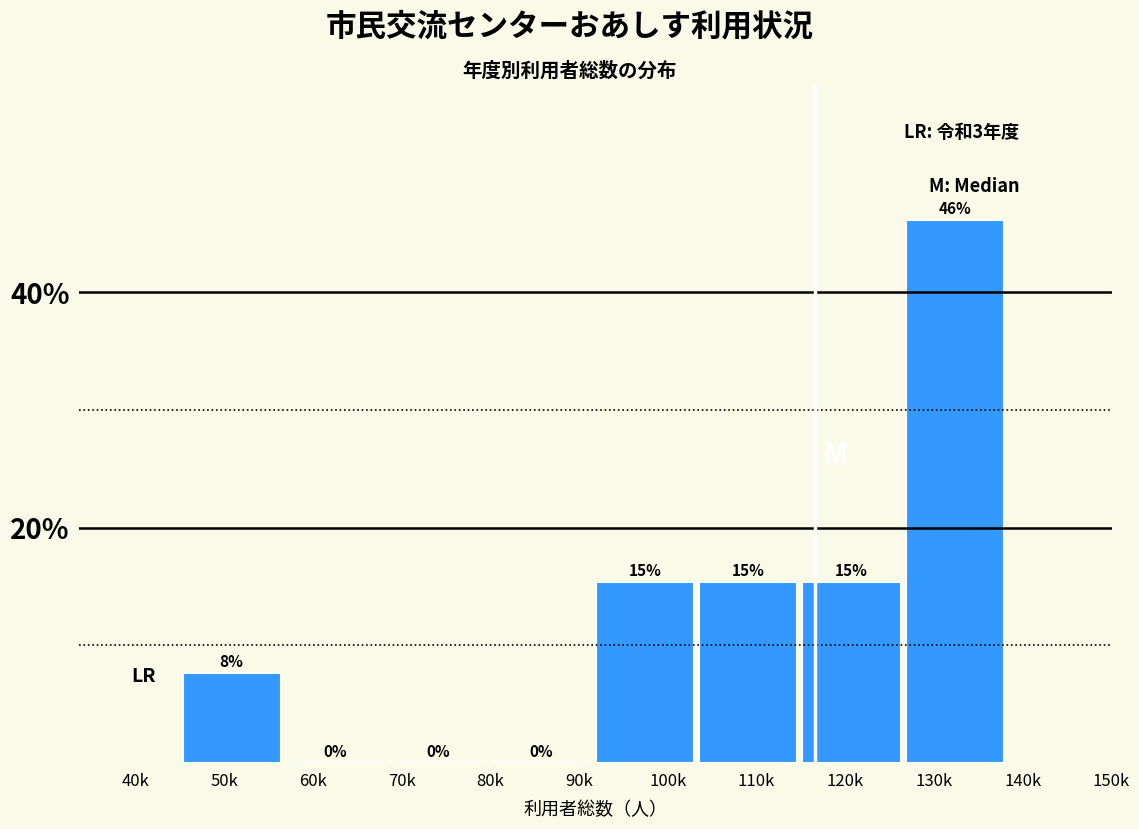

Which has a higher value, 70k or 50k?

50k